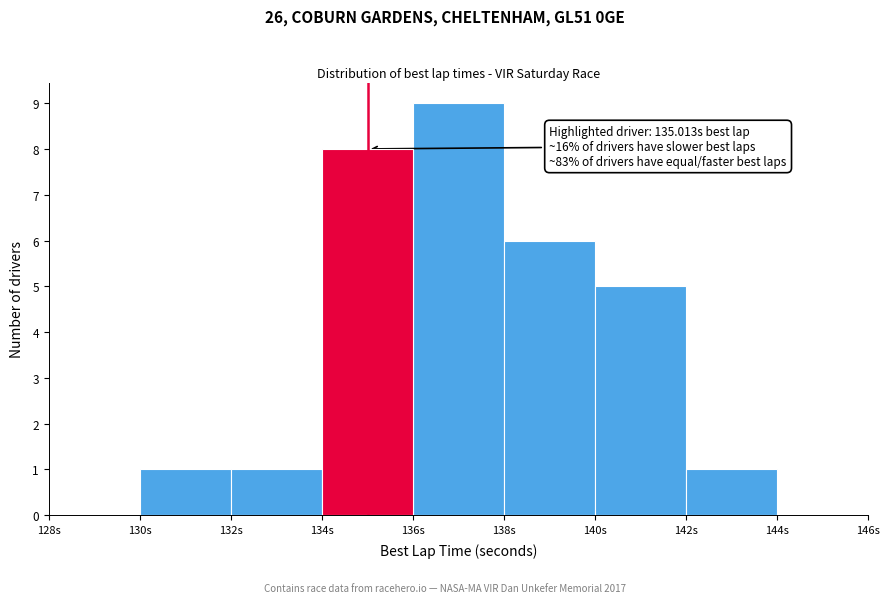

Which range on the x-axis has the tallest bar?

136 to 138